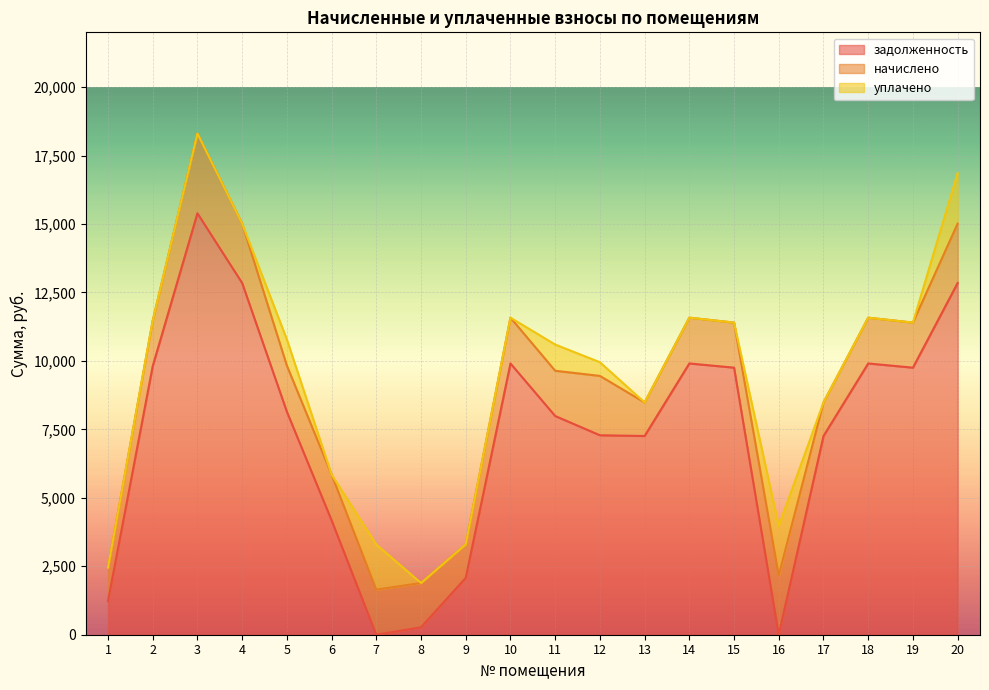

Which label corresponds to the smallest value in the chart?

16